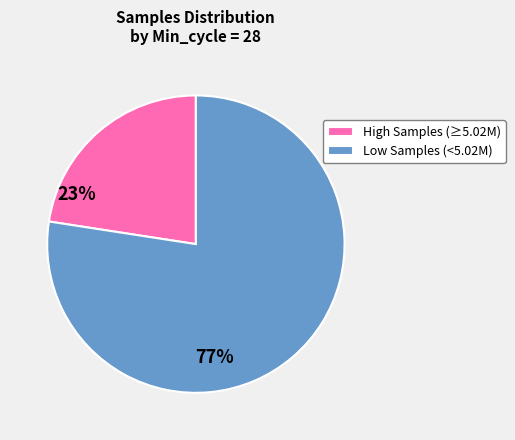

What is the majority slice?

Low Samples (<5.02M)